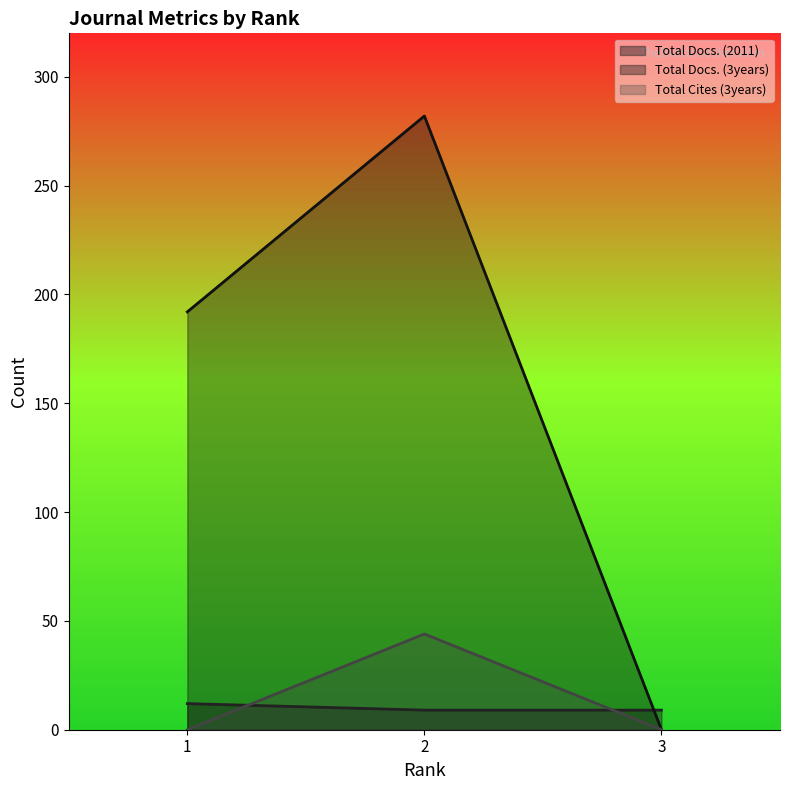

What is the value of the Total Docs. (2011) point at the 3rd from the left?

9